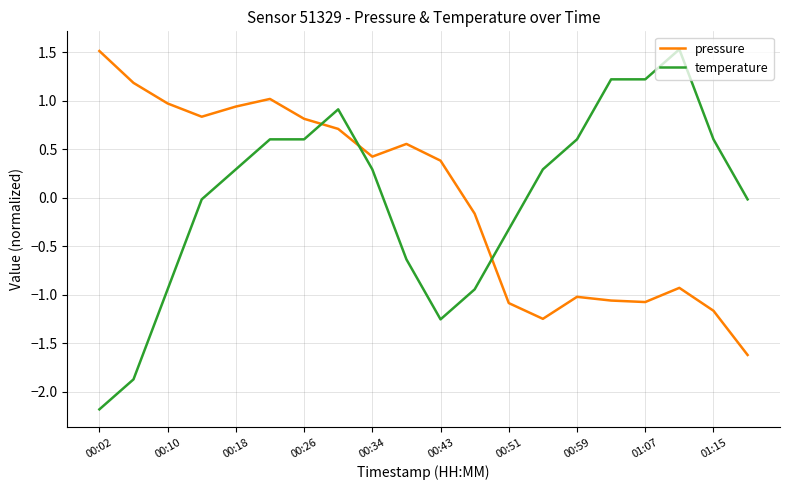

Which series has the largest range (max minus min)?

temperature